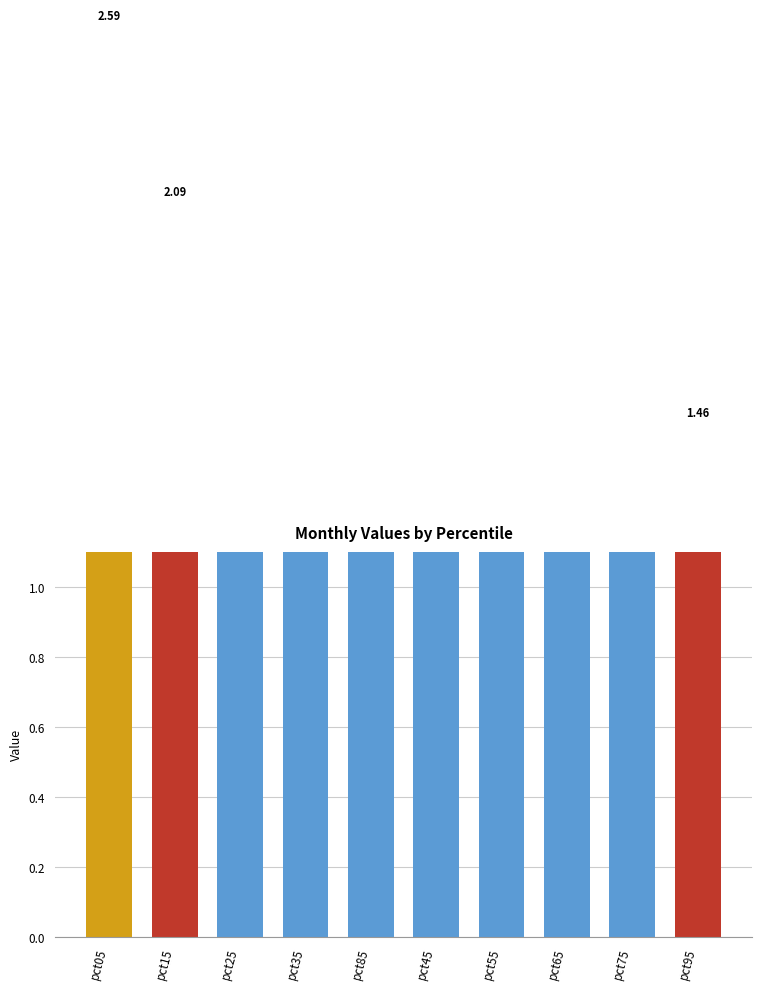

Is it true that the value at pct95 is 1.5?

True